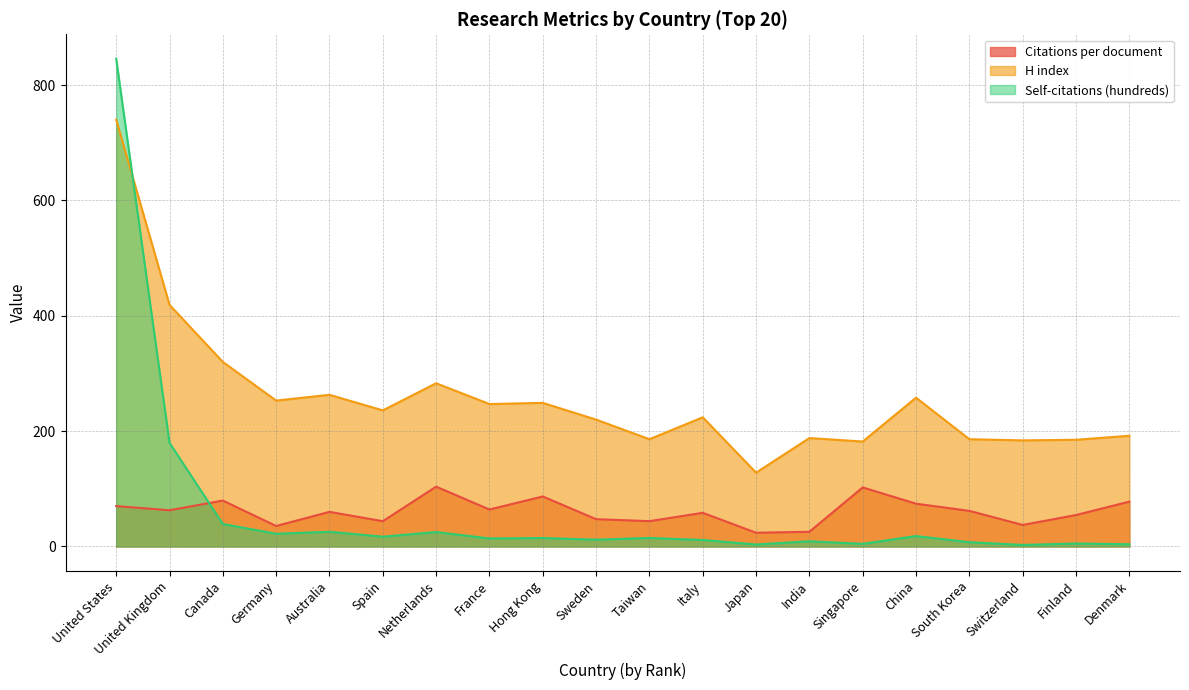

Which series has the largest range (max minus min)?

Self-citations (hundreds)